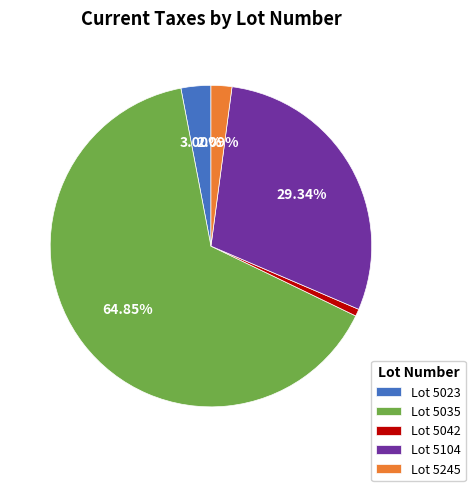

Which has a higher value, Lot 5035 or Lot 5104?

Lot 5035